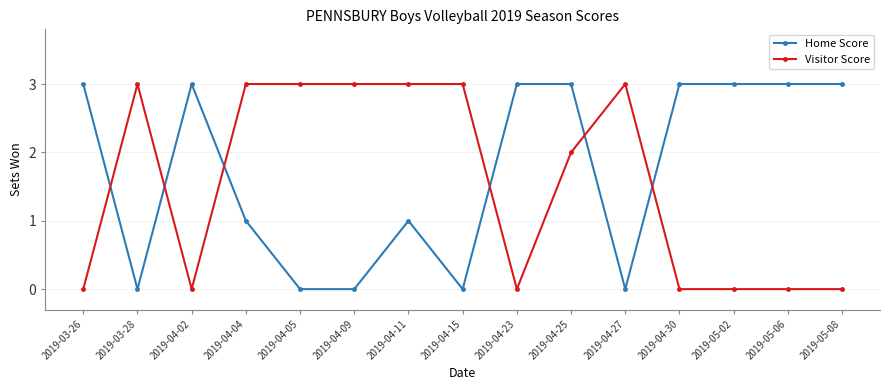

True or false: Visitor Score has a value of 2 at 2019-05-08.

False